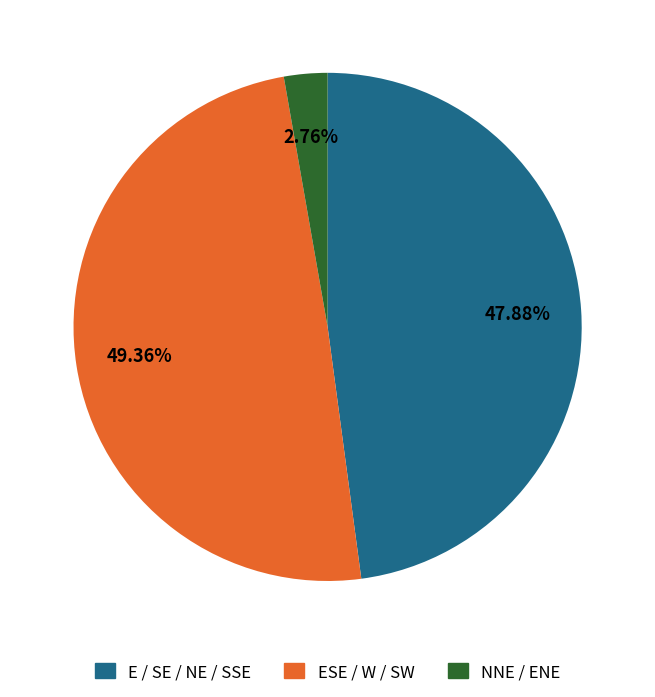

What is the smallest slice in the pie chart?

NNE / ENE